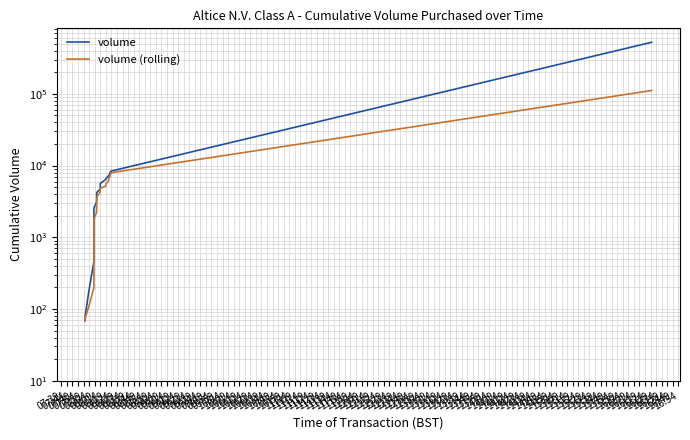

What is the spread (max minus min) of values at 08:04?

900.8